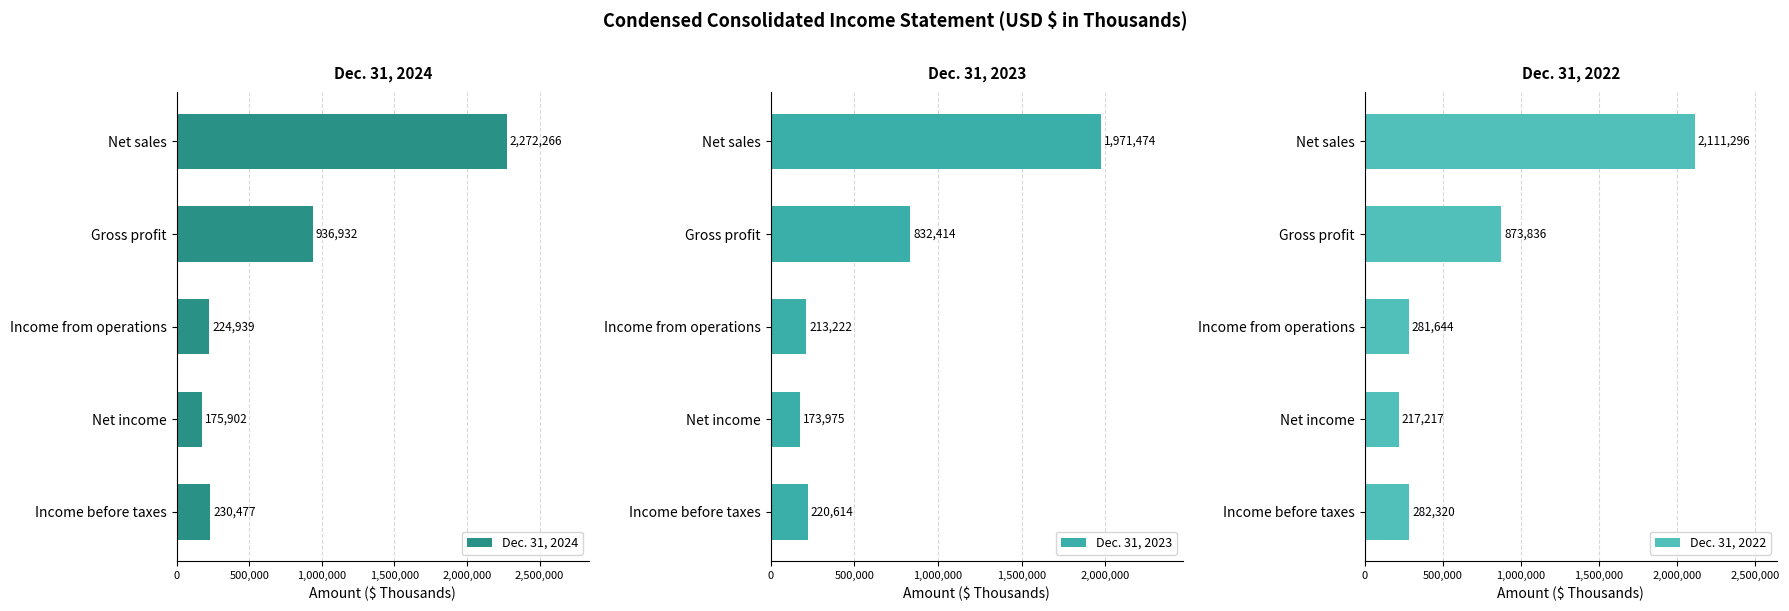

List the series in order of their peak value, lowest first.

Dec. 31, 2023, Dec. 31, 2022, Dec. 31, 2024